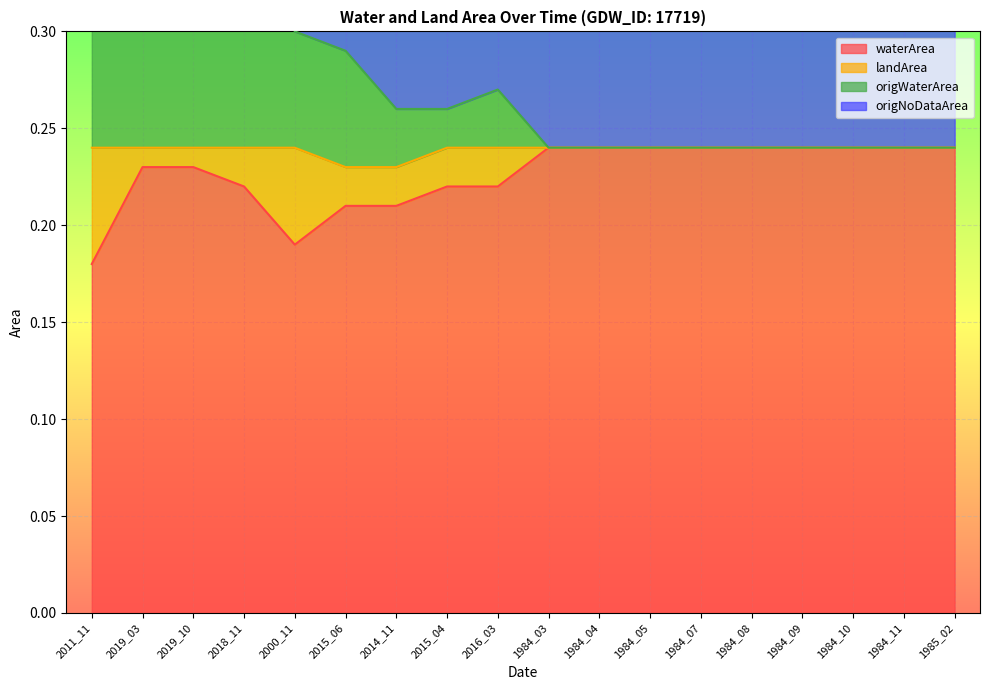

What position from the right is 2000_11?

14